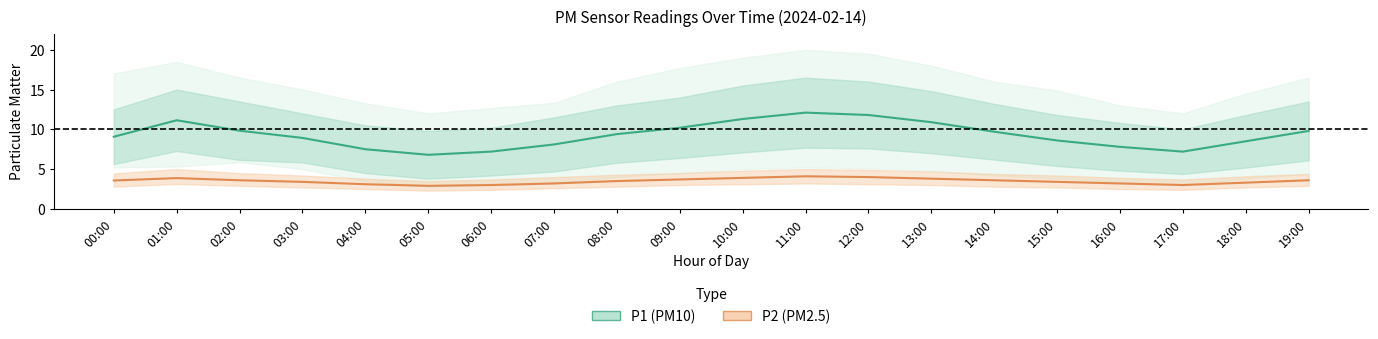

True or false: P2 (PM2.5) mean and P1 (PM10) mean intersect in this chart.

False